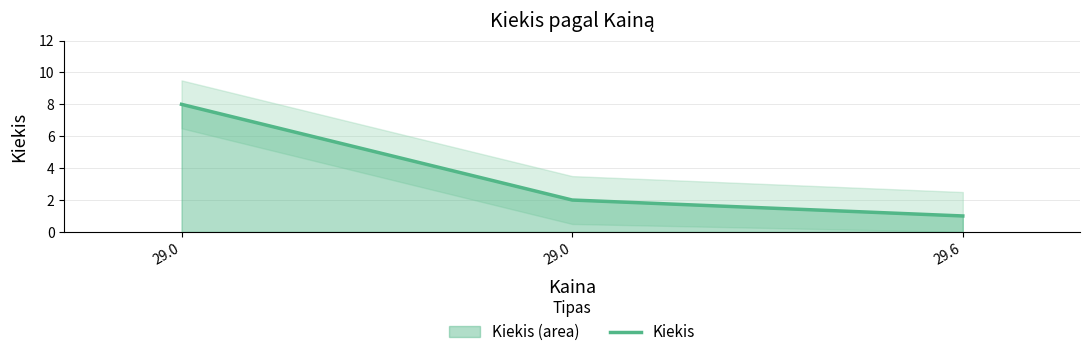

What is the change in value from 29.0 to 29.6?

-1